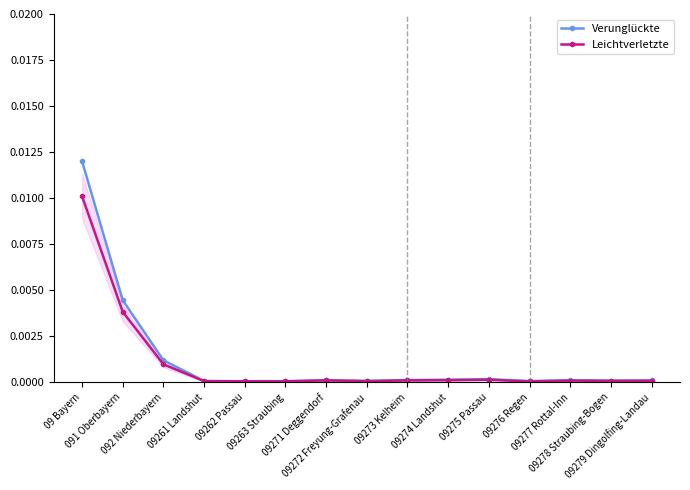

What is the label of the 14th point from the right?

091 Oberbayern